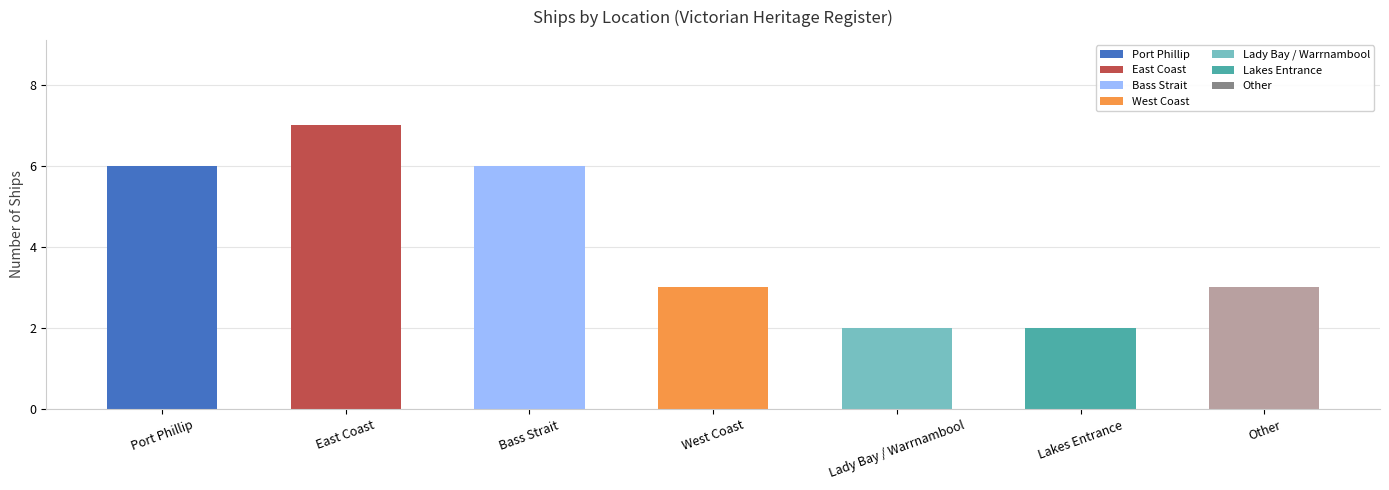

What position from the right is Port Phillip?

7